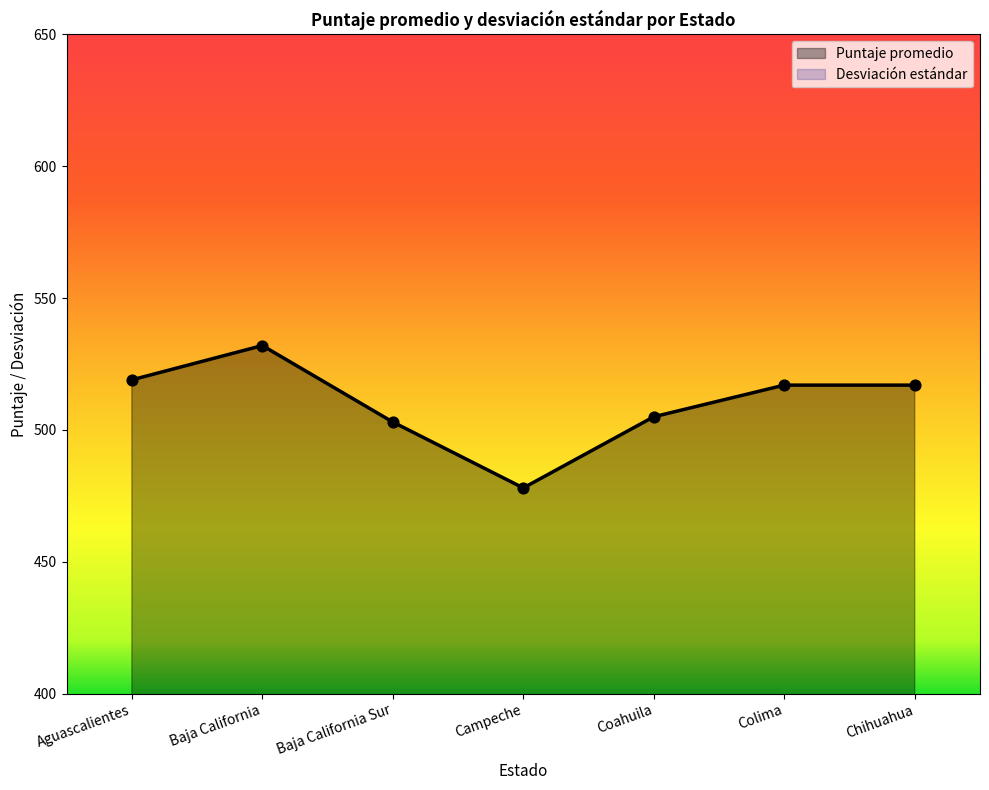

What is the total value across all series at Colima?

620.4